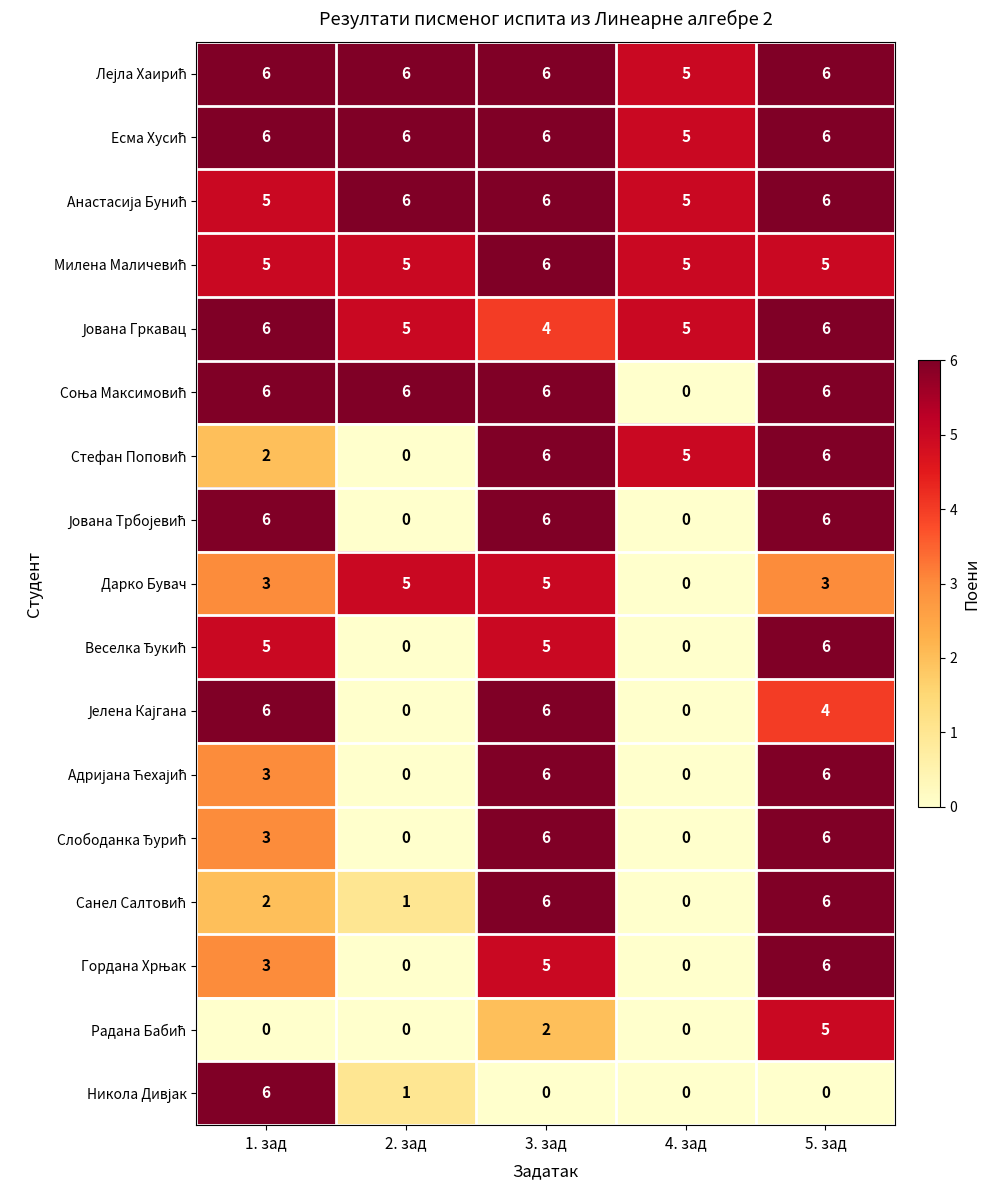

What is the spread (max minus min) of values at 2. зад?

6